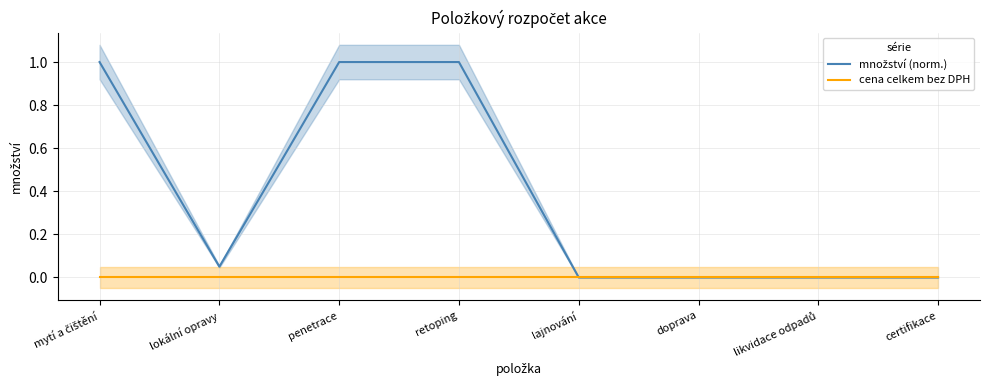

The množství (norm.) series shows 0.0 at doprava. True or false?

True